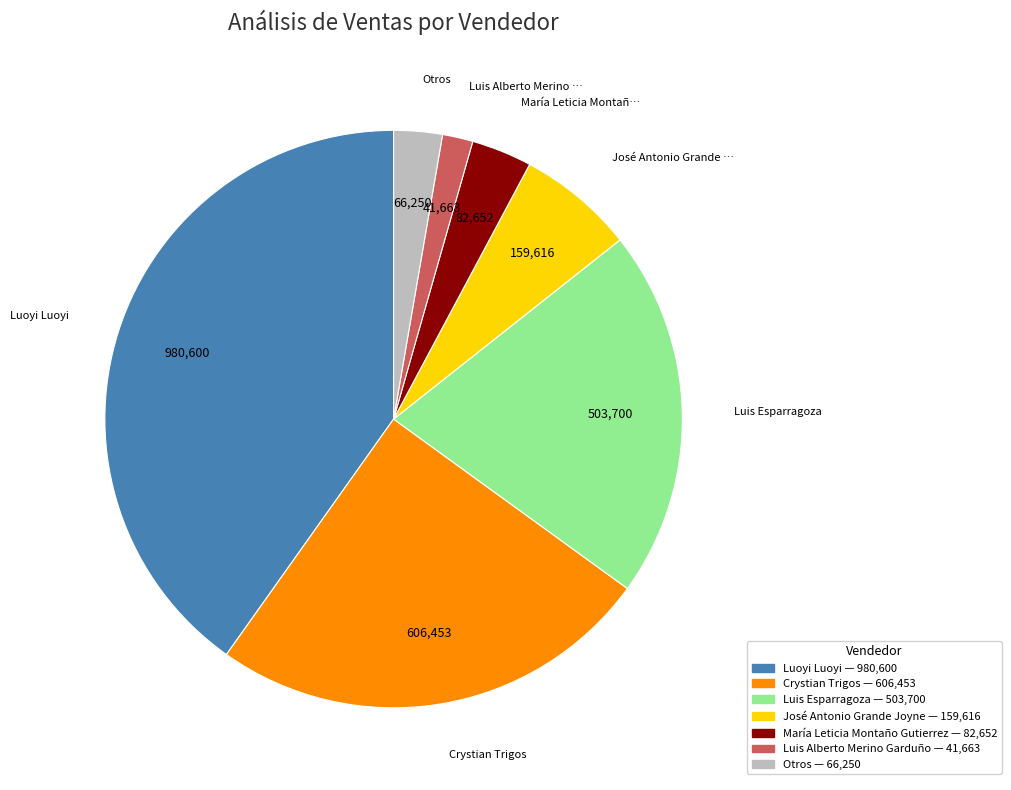

Is there a majority slice in this chart?

No